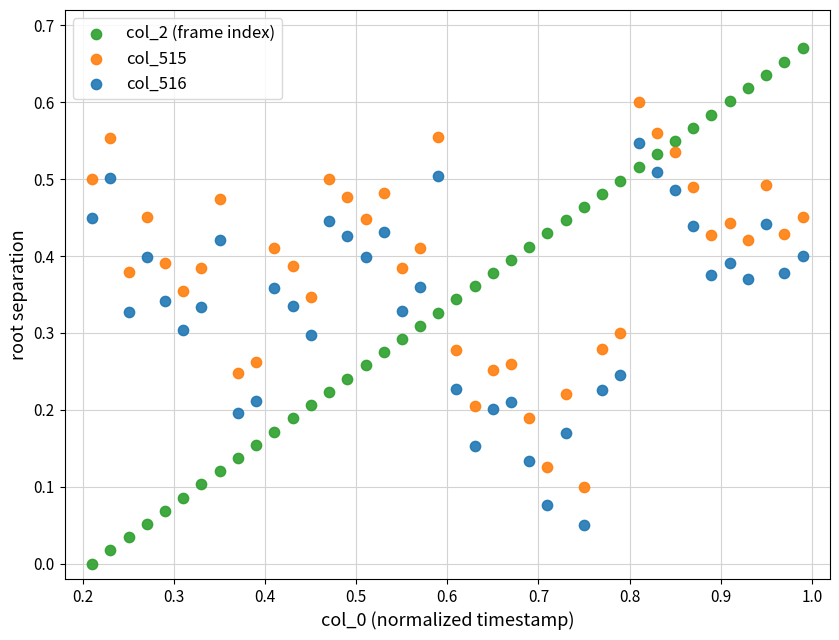

Across all data points, what is the range of X values (max minus min)?

0.8